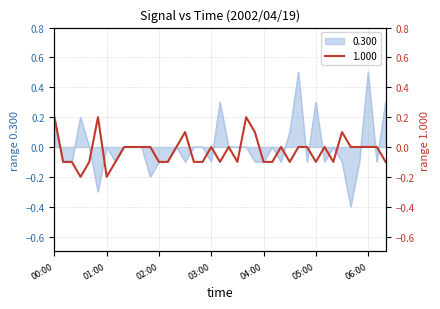

How many intersections are there between 1.000 and 0.300?

16